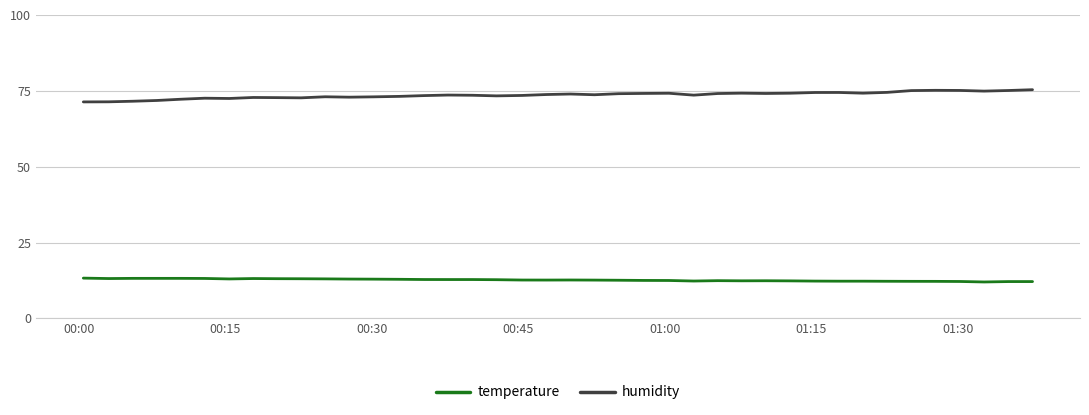

True or false: temperature and humidity intersect in this chart.

False